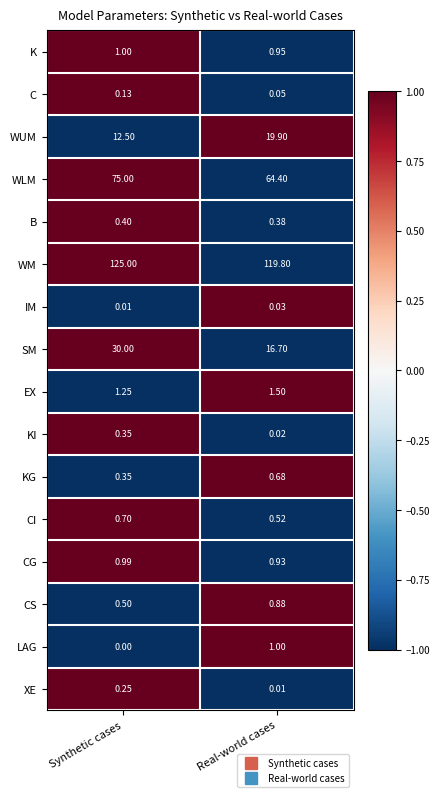

At which label does C reach its peak?

Synthetic cases